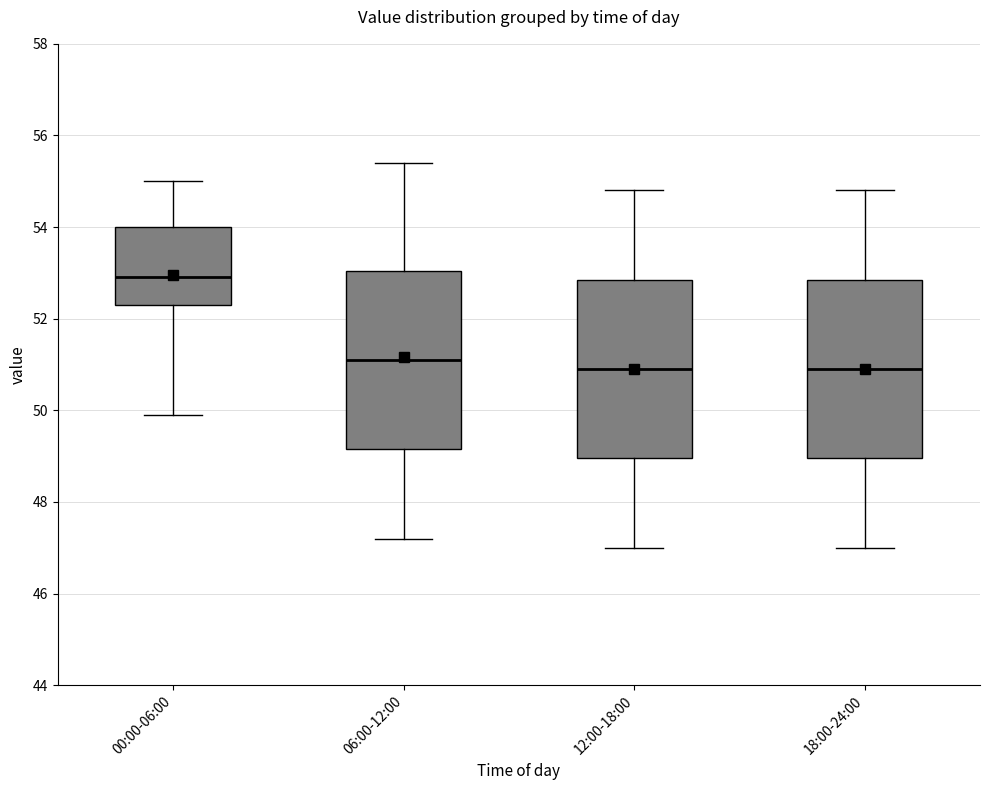

Reading left to right, read every box against the y-axis: the position of its median line, the range the box covers, and the ends of its whiskers. The values are not printed on the chart, so give them approximately, as read against the axis.

00:00-06:00: median 53.0, box 52.4 to 54.0, whiskers 50.0 to 55.0
06:00-12:00: median 51.2, box 49.2 to 53.0, whiskers 47.2 to 55.4
12:00-18:00: median 51.0, box 49.0 to 52.8, whiskers 47.0 to 54.8
18:00-24:00: median 51.0, box 49.0 to 52.8, whiskers 47.0 to 54.8